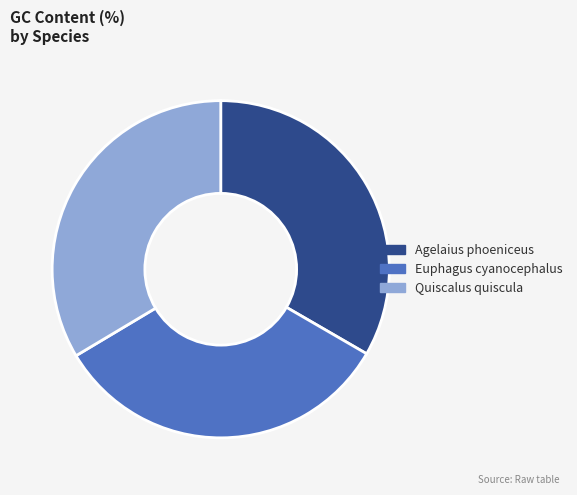

Combined, do Quiscalus quiscula and Euphagus cyanocephalus account for over 50%?

Yes